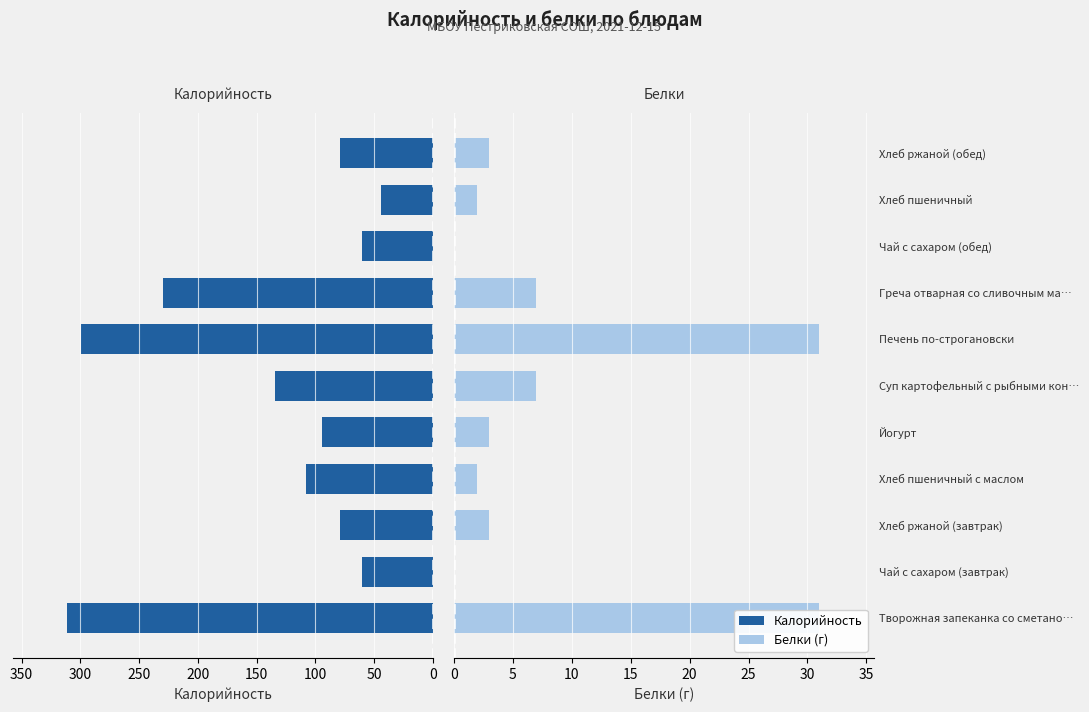

How many bars are there in each group?

2